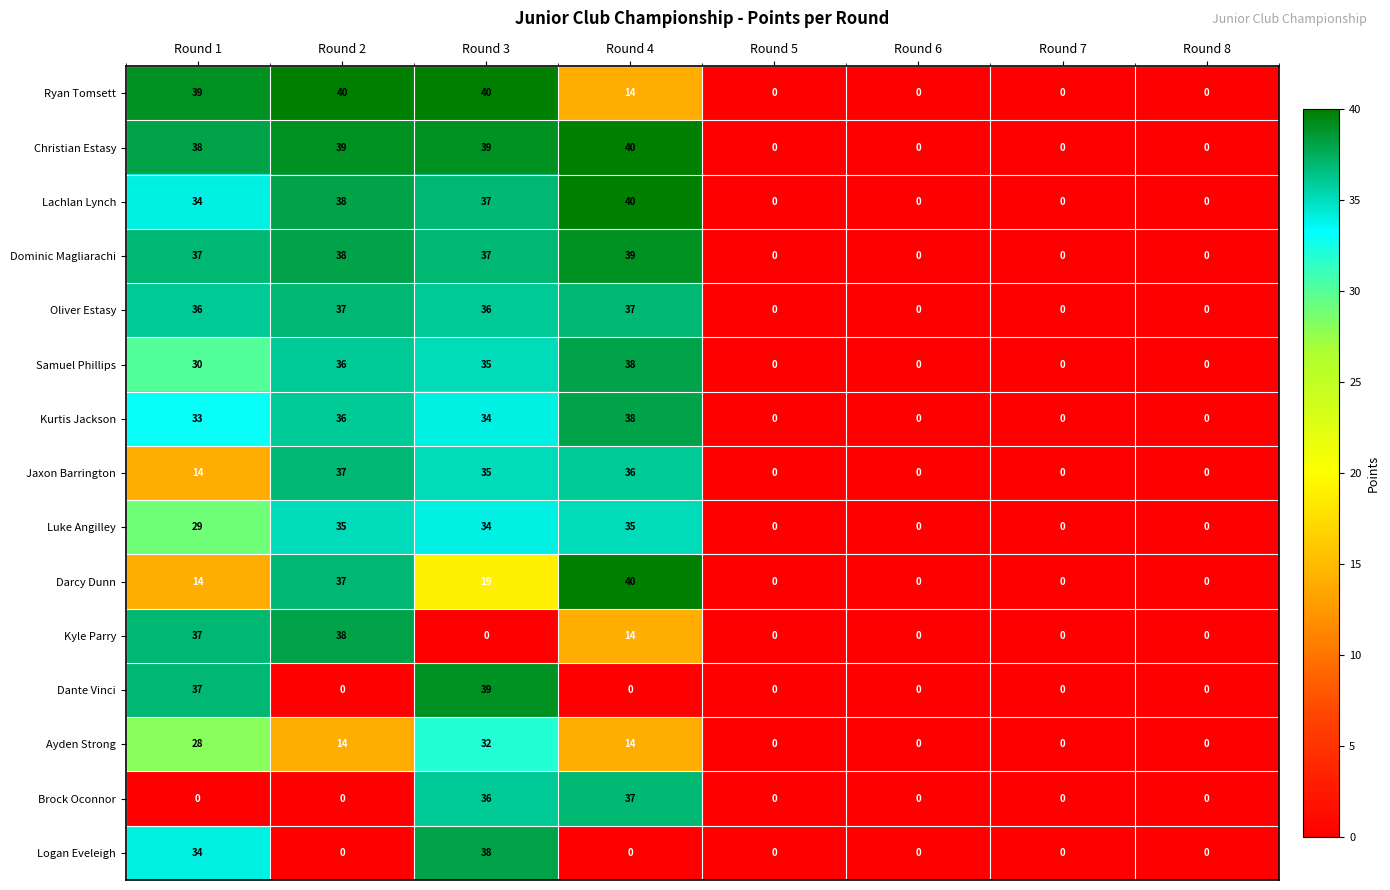

What is the spread (max minus min) of values at Round 3?

40